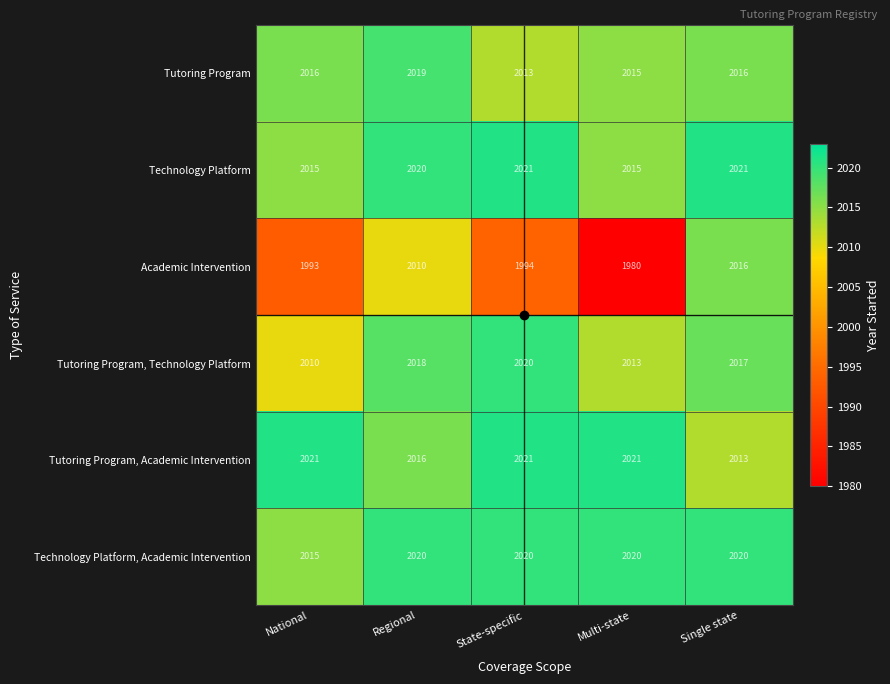

What is the minimum value for Tutoring Program, Academic Intervention?

2013